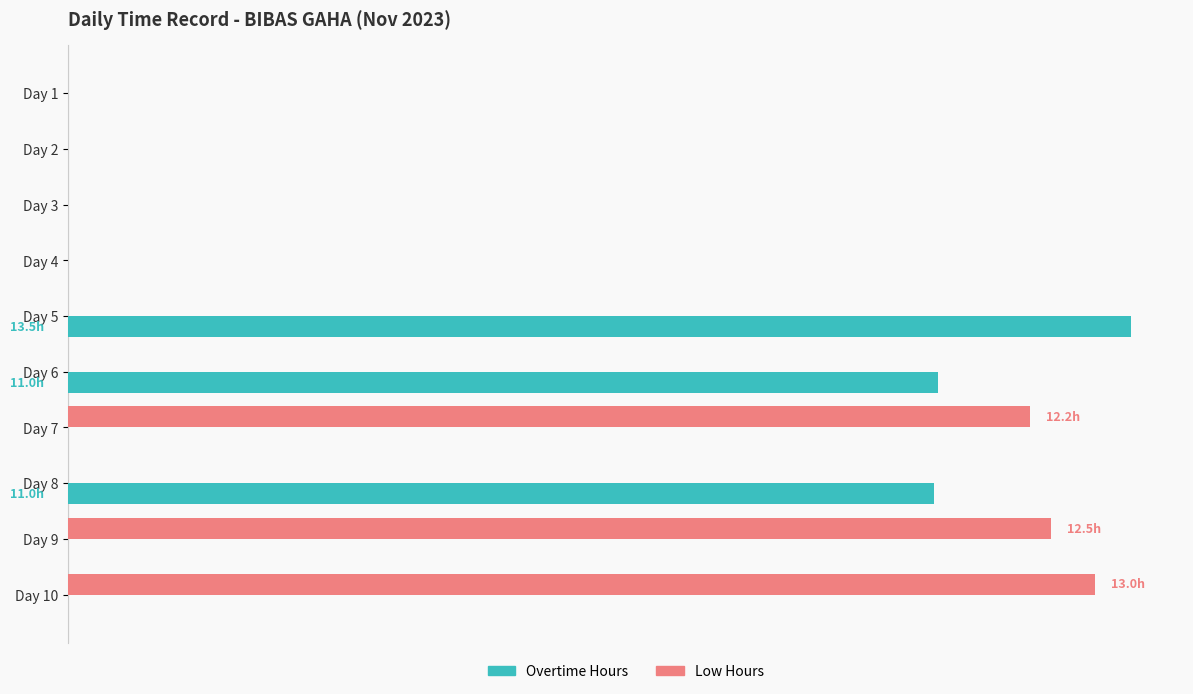

What are all the series names shown in the legend?

Overtime Hours, Low Hours